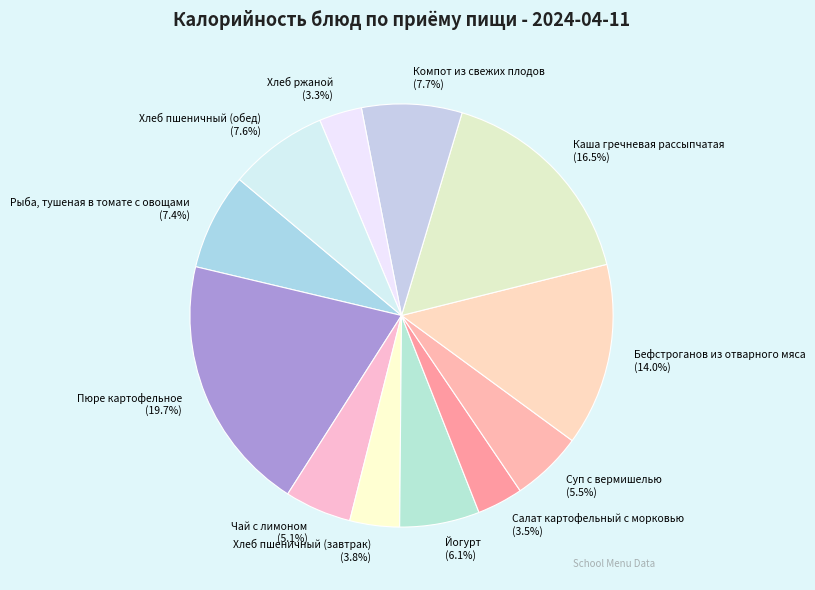

Count the number of slices in the pie.

12